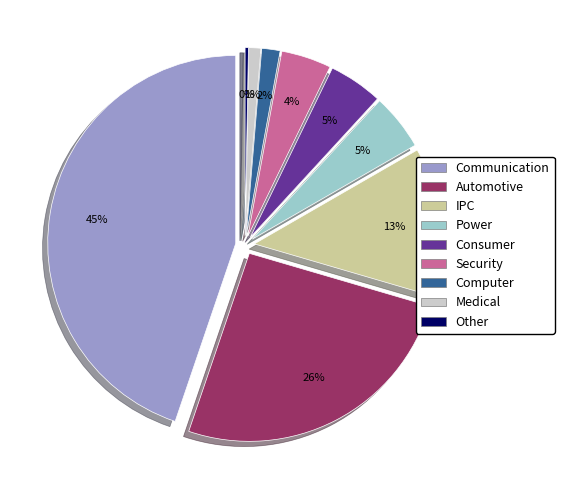

Is there a majority slice in this chart?

No